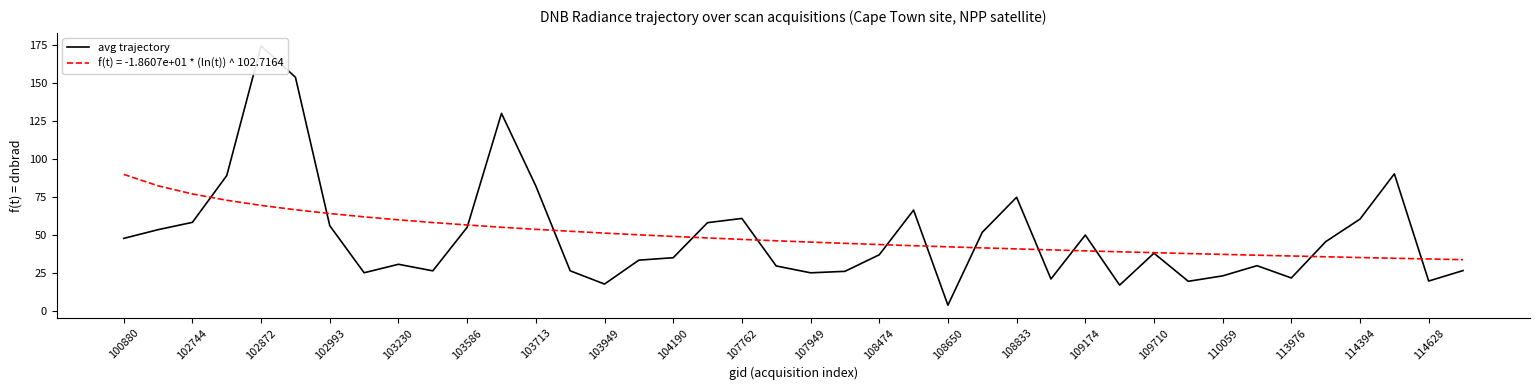

What is the lowest value of the f(t) = -1.8607e+01 * (ln(t)) ^ 102.7164 series?

33.6